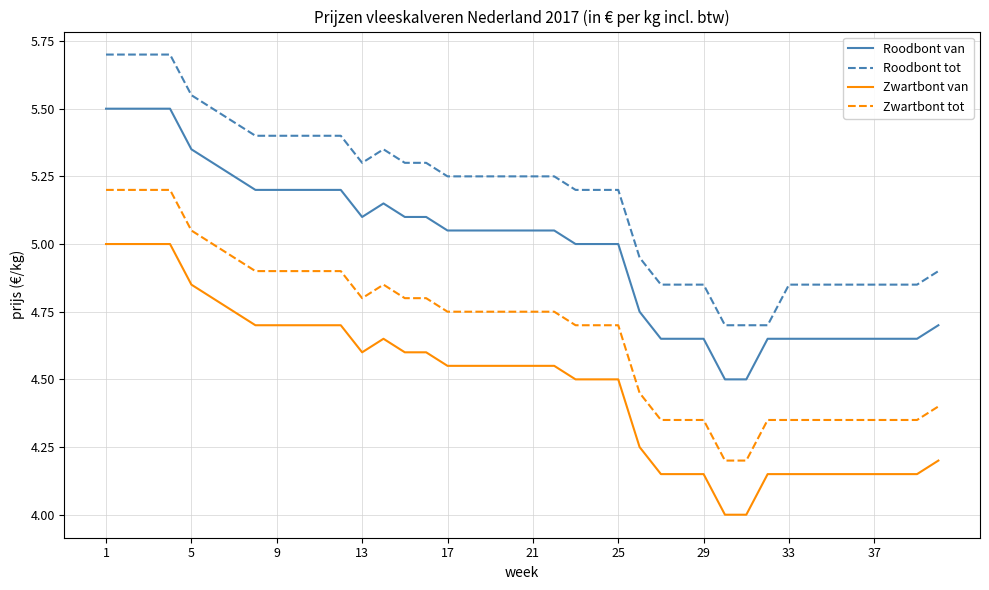

What is the minimum value for Zwartbont van?

4.0